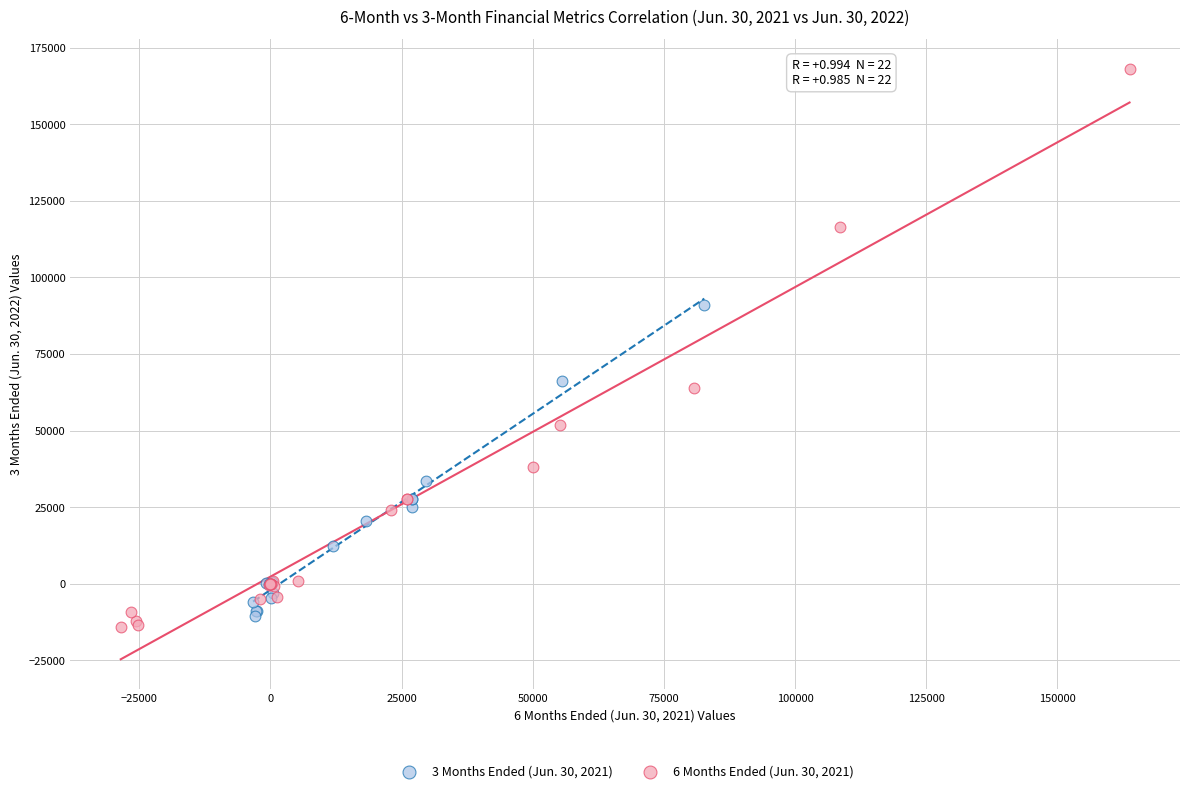

Which series reaches the maximum Y coordinate?

6 Months Ended (Jun. 30, 2021)